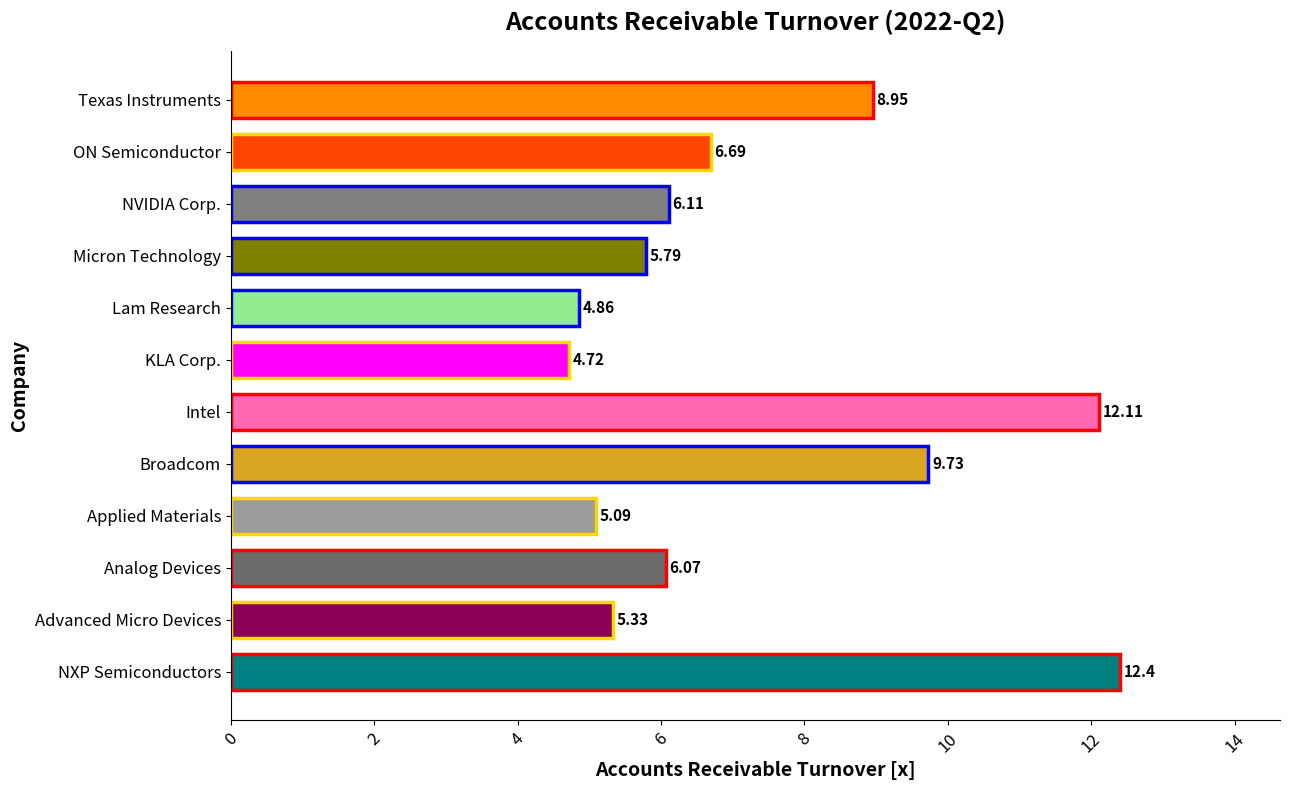

Where is the data nearest to the value 8?

Texas Instruments